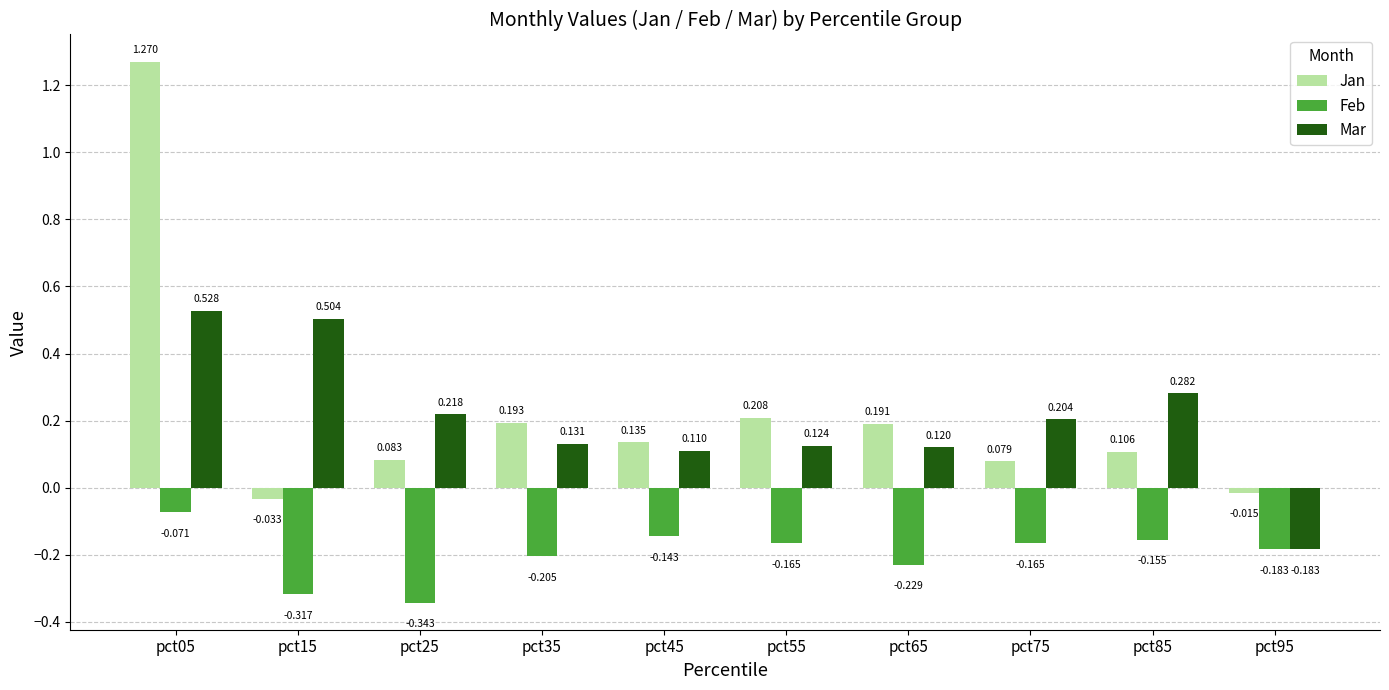

Rank the series by their maximum value, from lowest to highest.

Feb, Mar, Jan